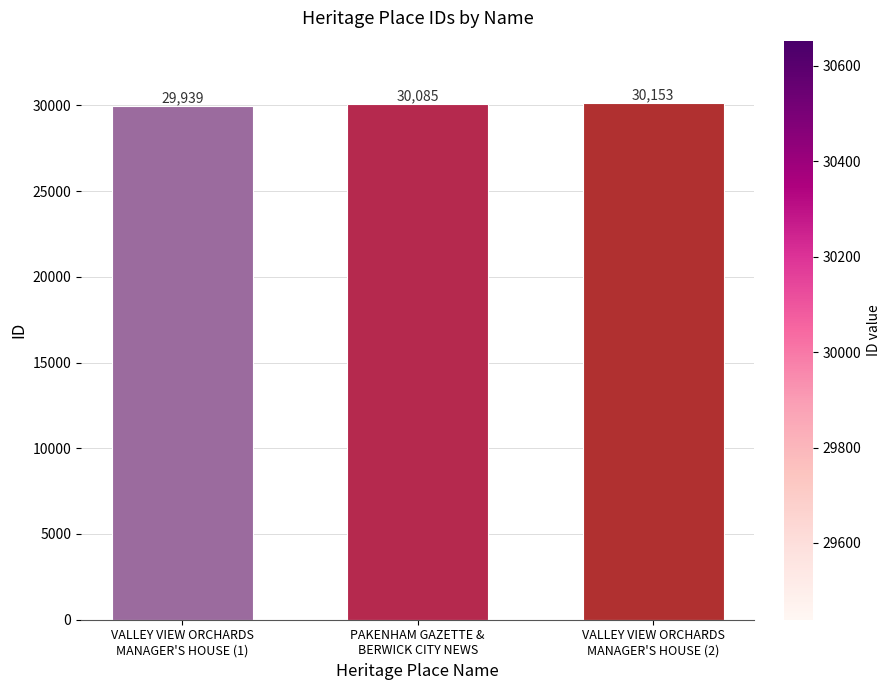

Is it true that the value at VALLEY VIEW ORCHARDS
MANAGER'S HOUSE (1) is 20949?

False